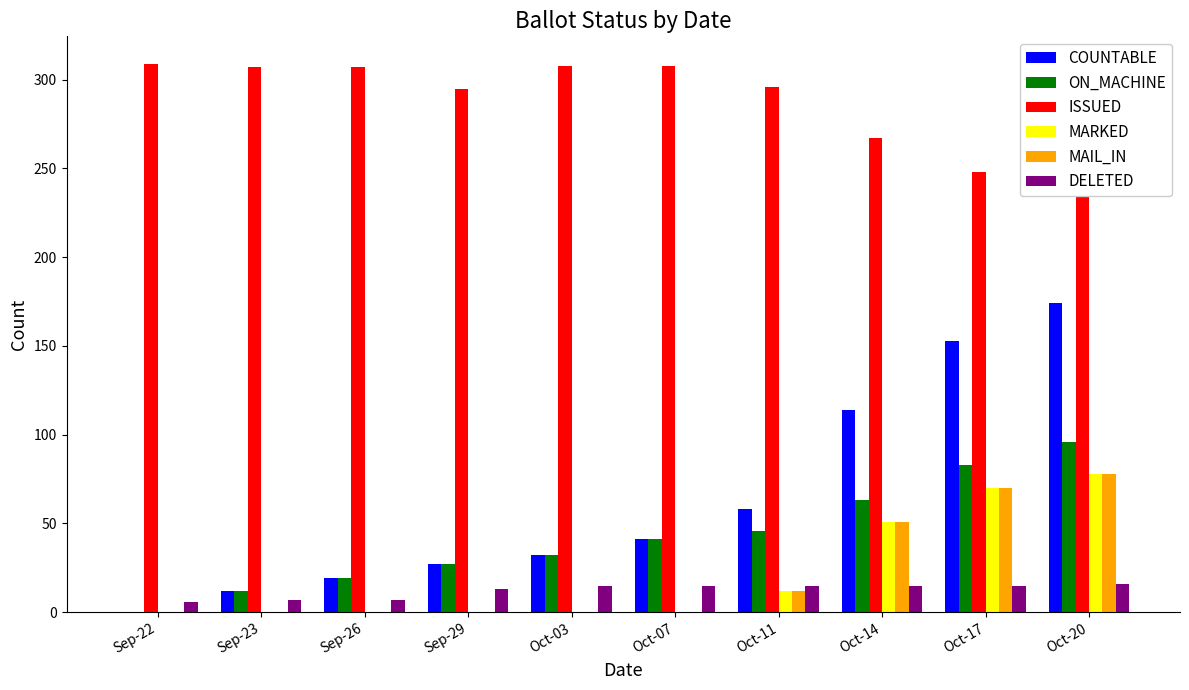

Which series has the largest range (max minus min)?

COUNTABLE